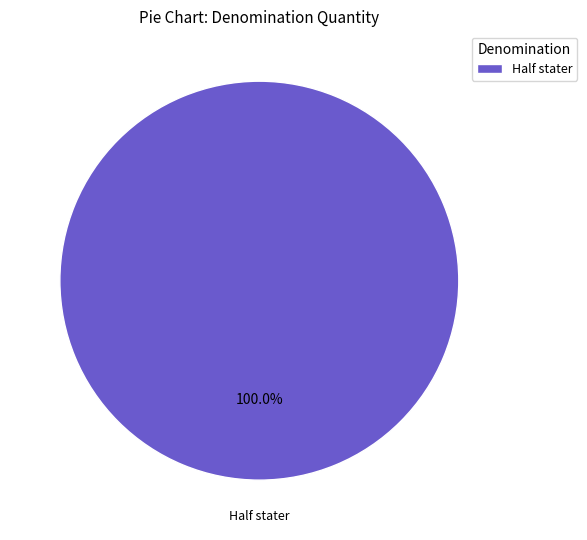

Rank the categories by value from highest to lowest.

Half stater